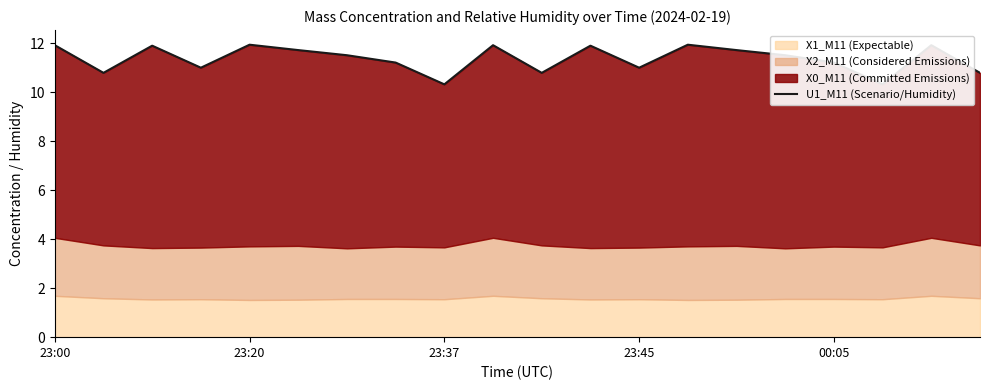

What is the value of the 17th point from the left?

11.2